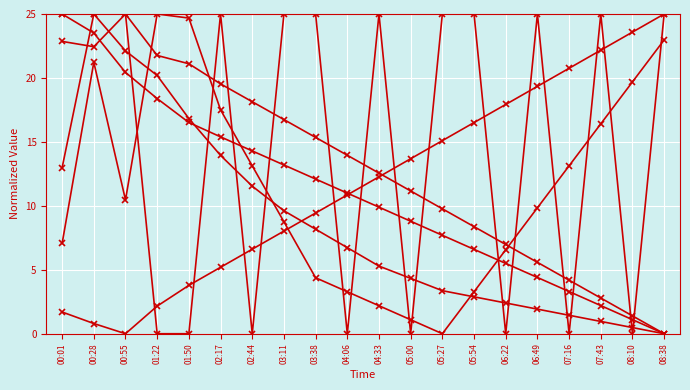

The value of Signal at 00:55 is 25.0. True or false?

True